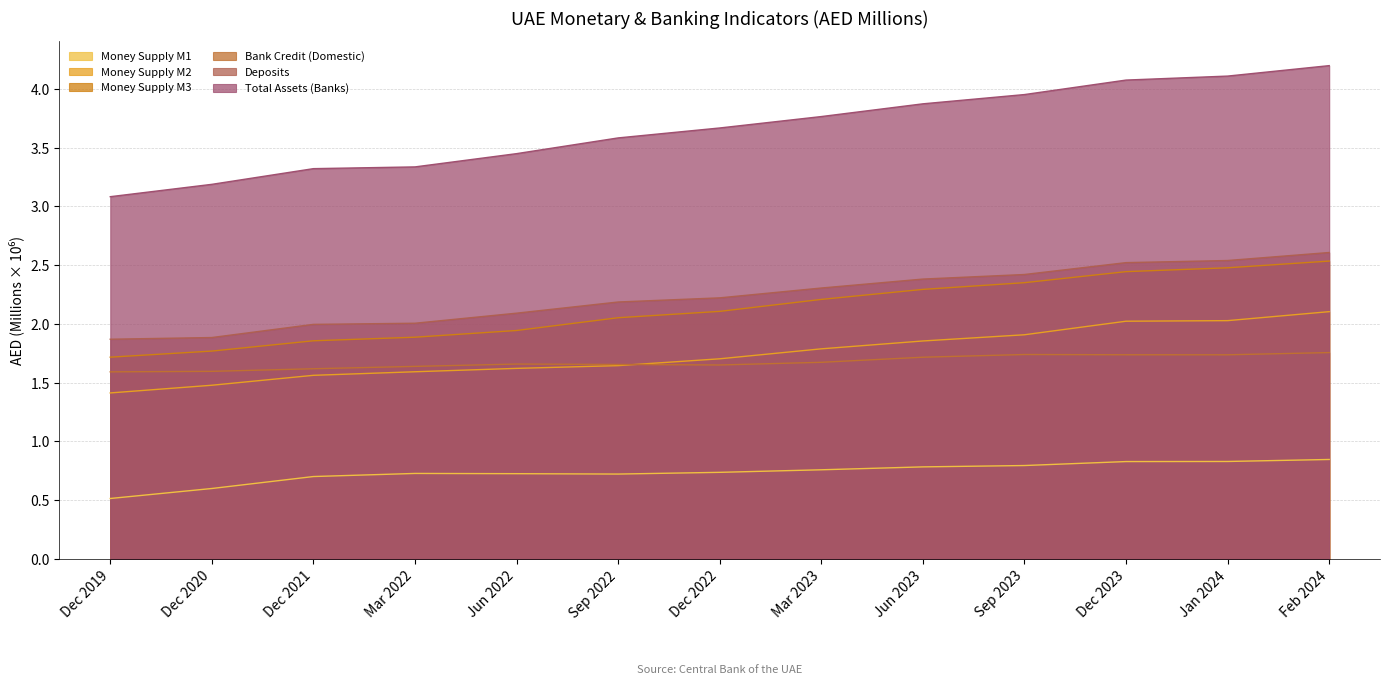

Which series has the largest total across all categories?

Total Assets (Banks)